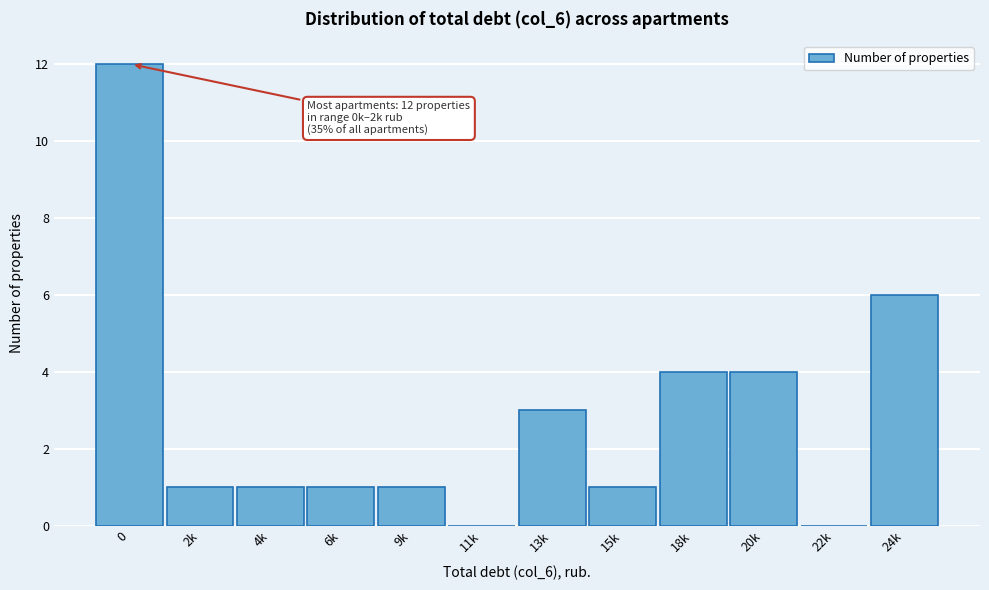

Reading right to left, transcribe all the data shown in this chart.

24k=6	22k=0	20k=4	18k=4	15k=1	13k=3	11k=0	9k=1	6k=1	4k=1	2k=1	0=12